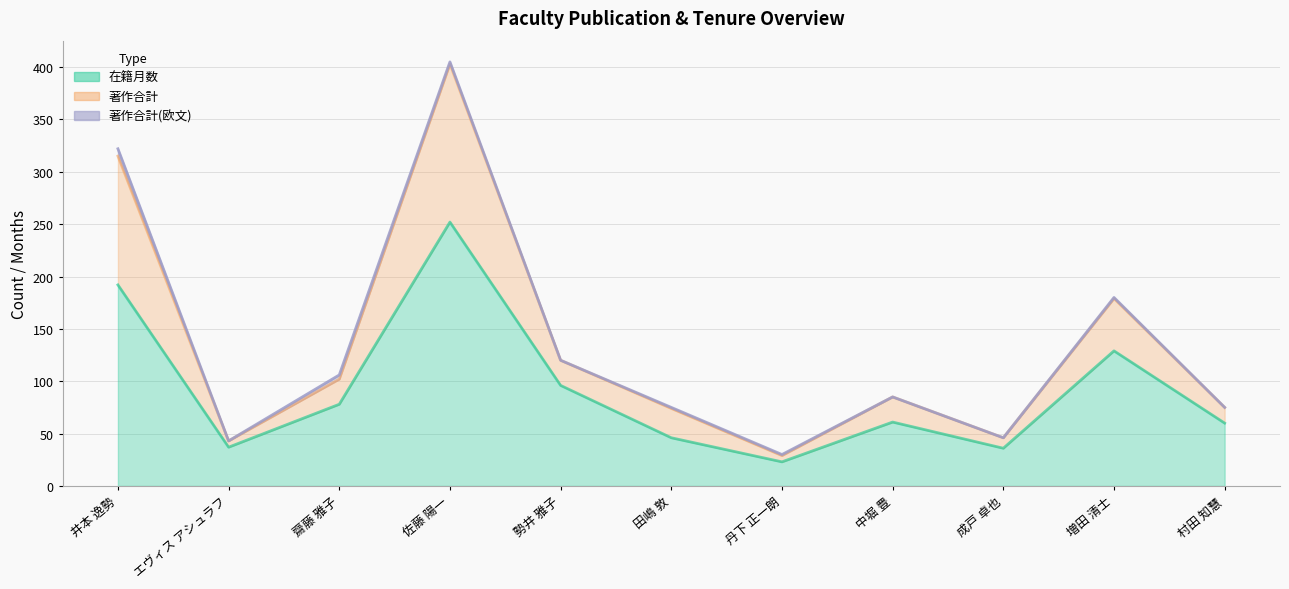

At which category does 在籍月数 reach its first local valley?

エヴィス アシュラフ